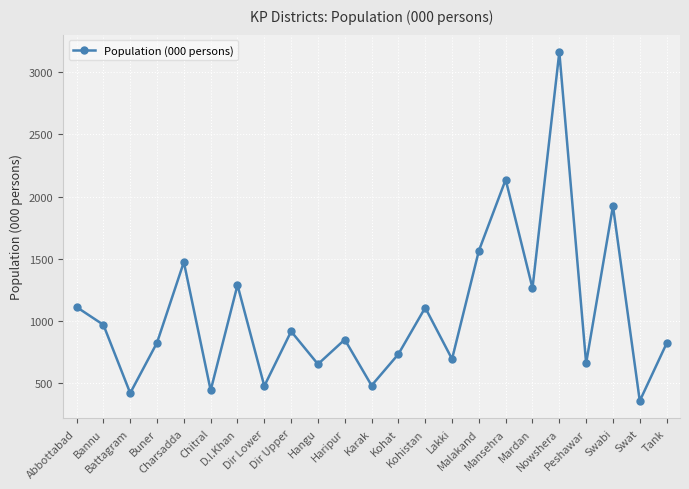

What is the label of the 6th point from the left?

Chitral